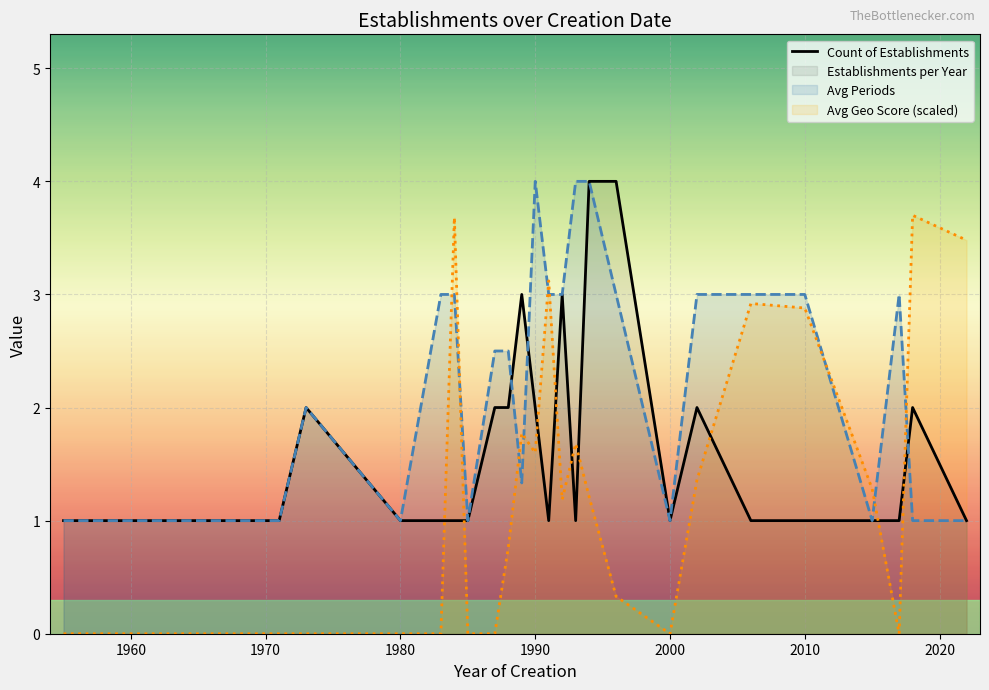

The Count of Establishments series shows 1.0 at 2010. True or false?

True